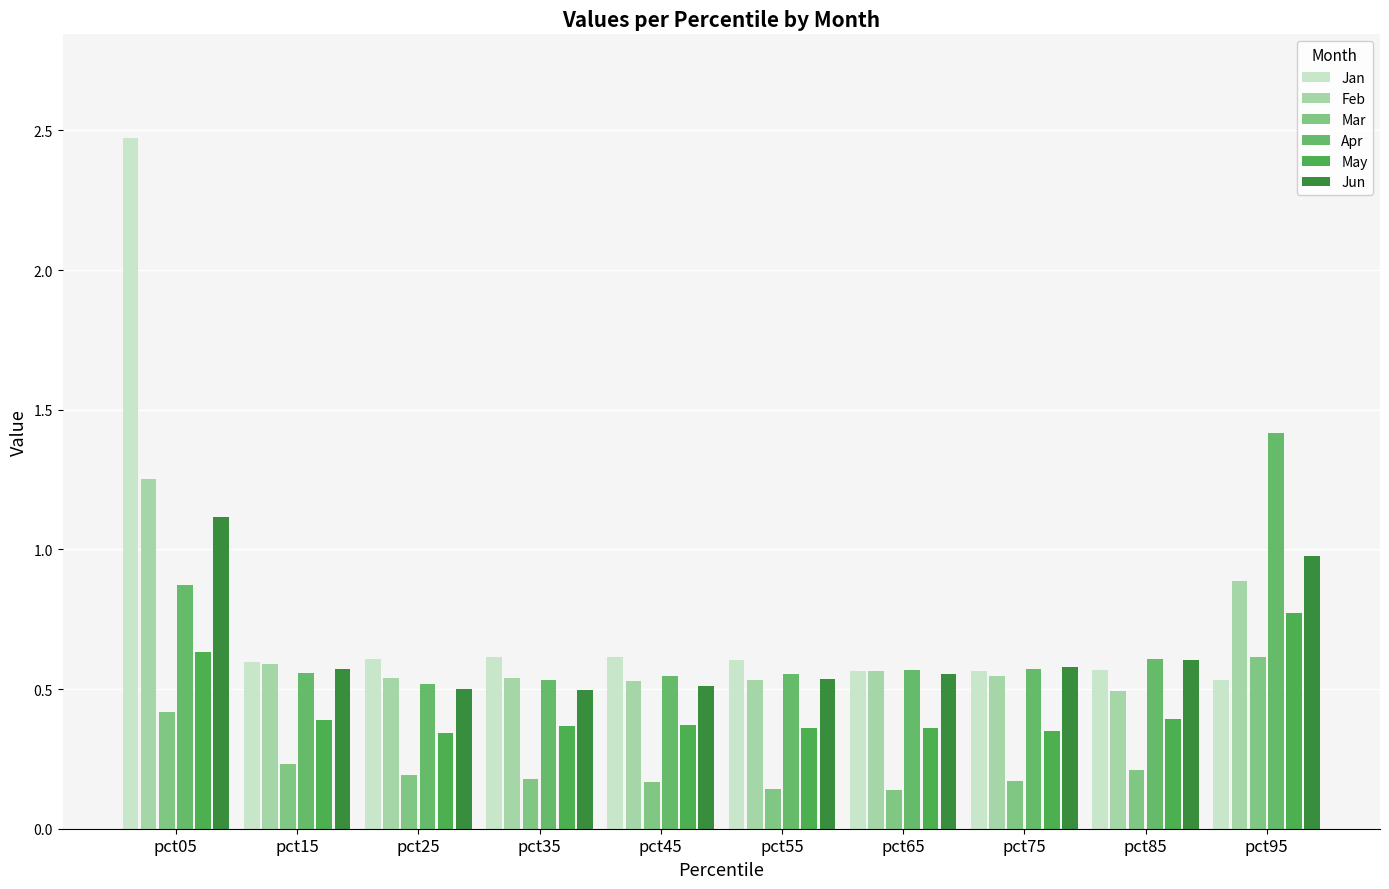

The value of Feb at pct45 is 0.5. True or false?

True